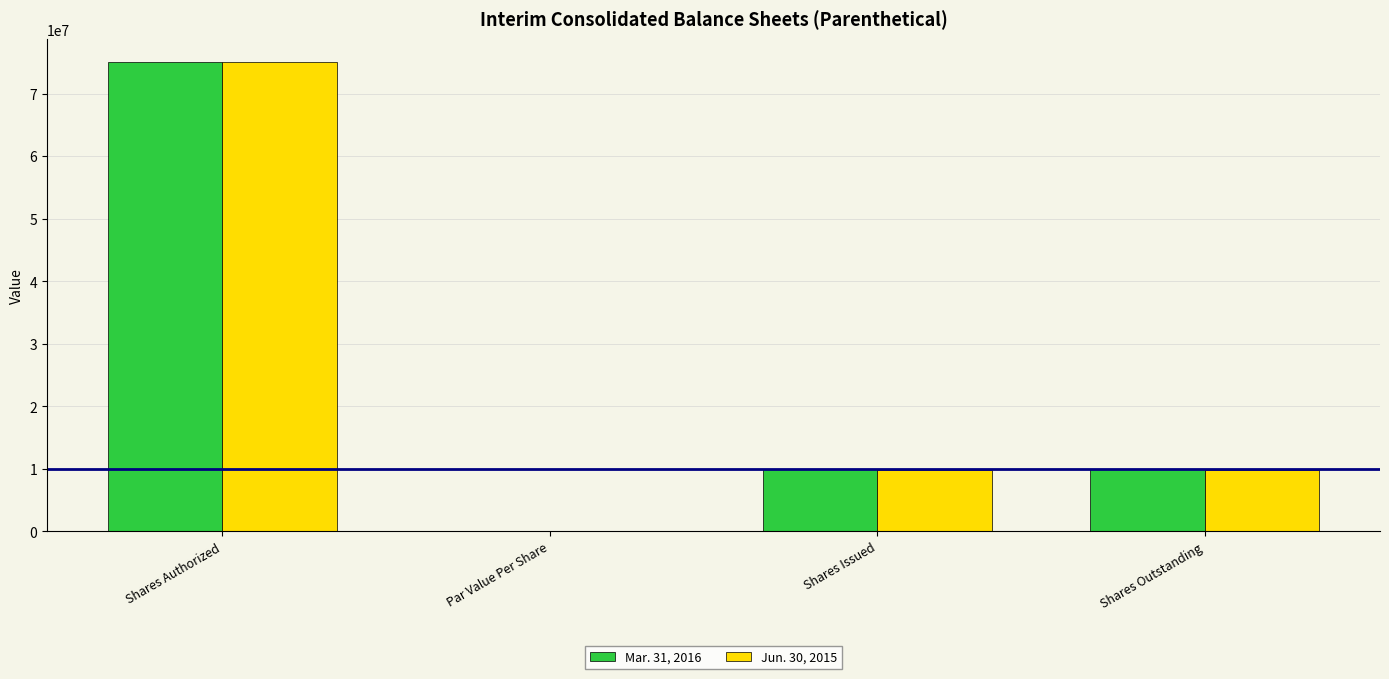

Is it true that Mar. 31, 2016 equals 13003122.8 at Shares Outstanding?

False